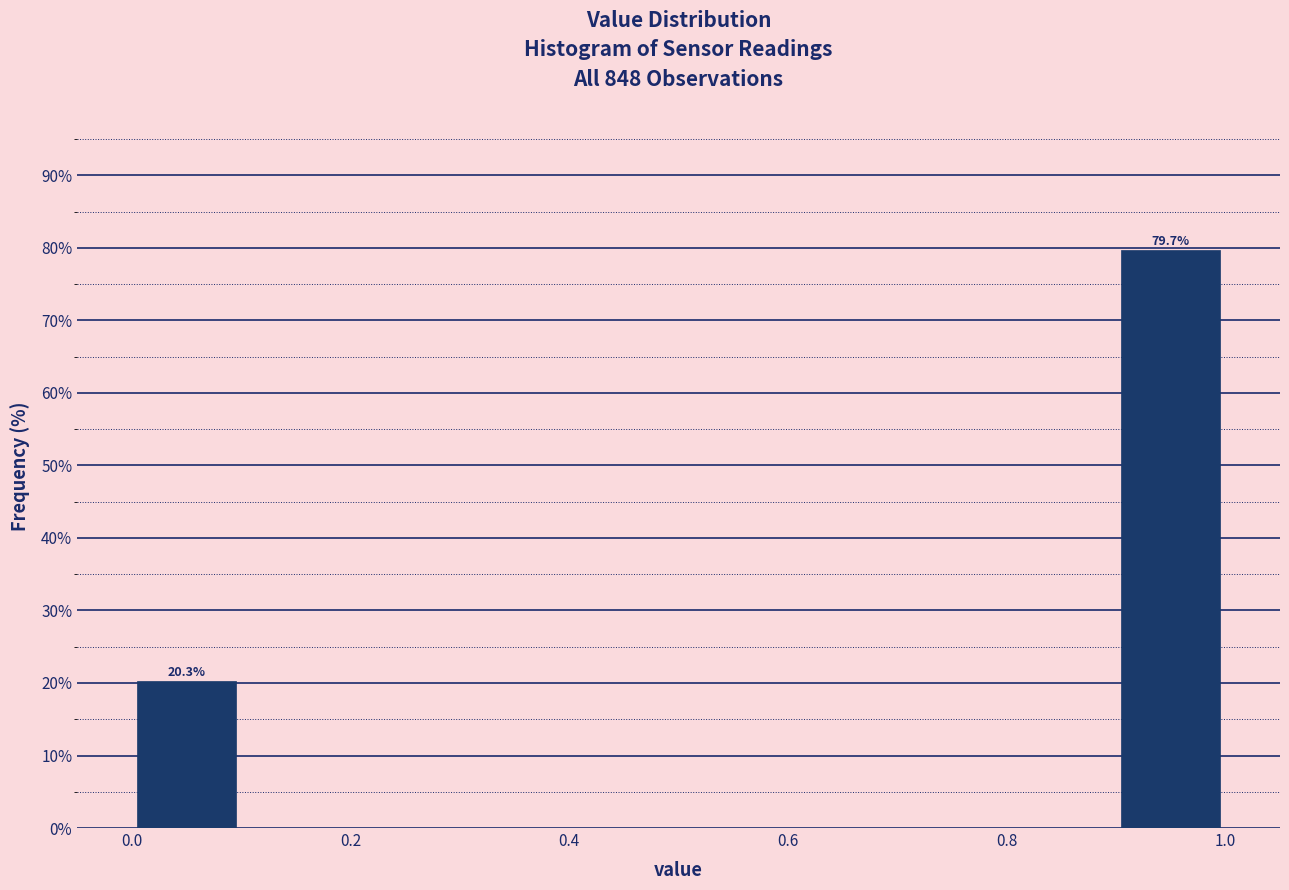

Over which range of the x-axis is the bar tallest?

0.9 to 1.0